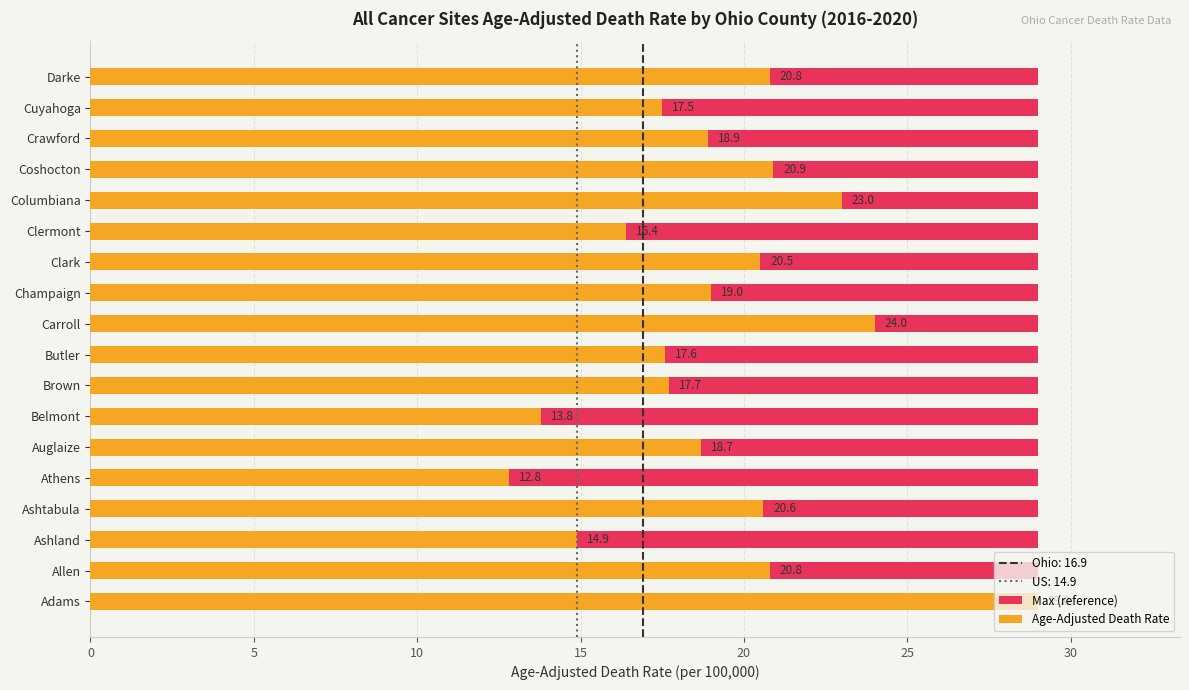

At 35, list the series in order from smallest to largest.

Max (reference), Age-Adjusted Death Rate